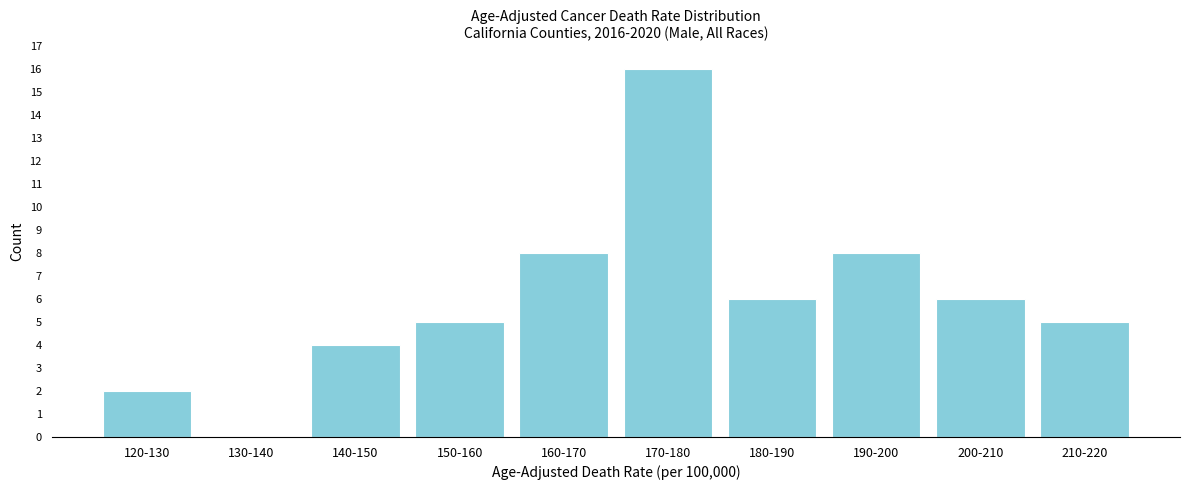

Reading left to right, transcribe all the data shown in this chart.

120-130=2	130-140=0	140-150=4	150-160=5	160-170=8	170-180=16	180-190=6	190-200=8	200-210=6	210-220=5